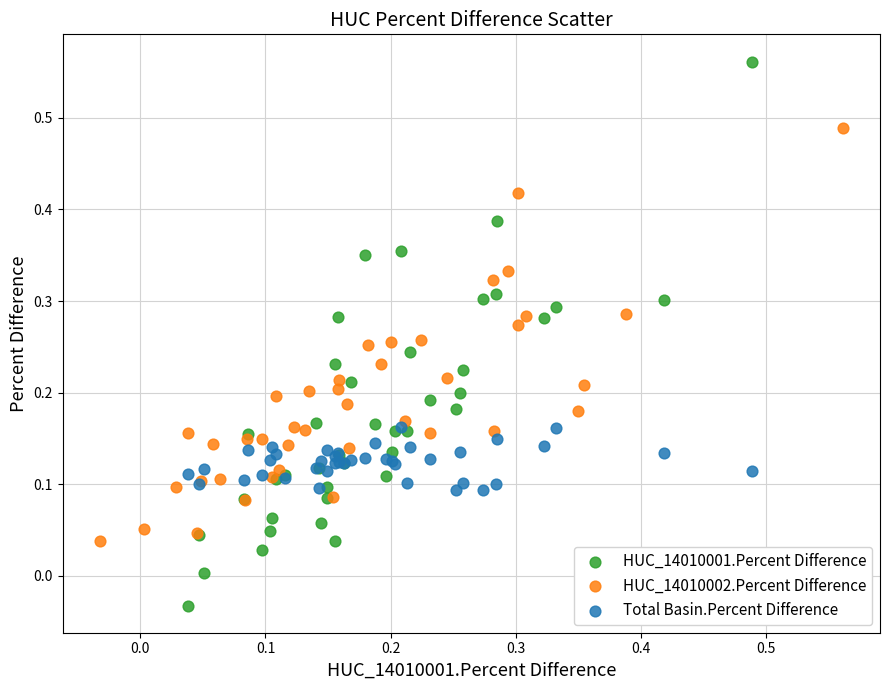

Which series contains the highest Y value?

HUC_14010001.Percent Difference